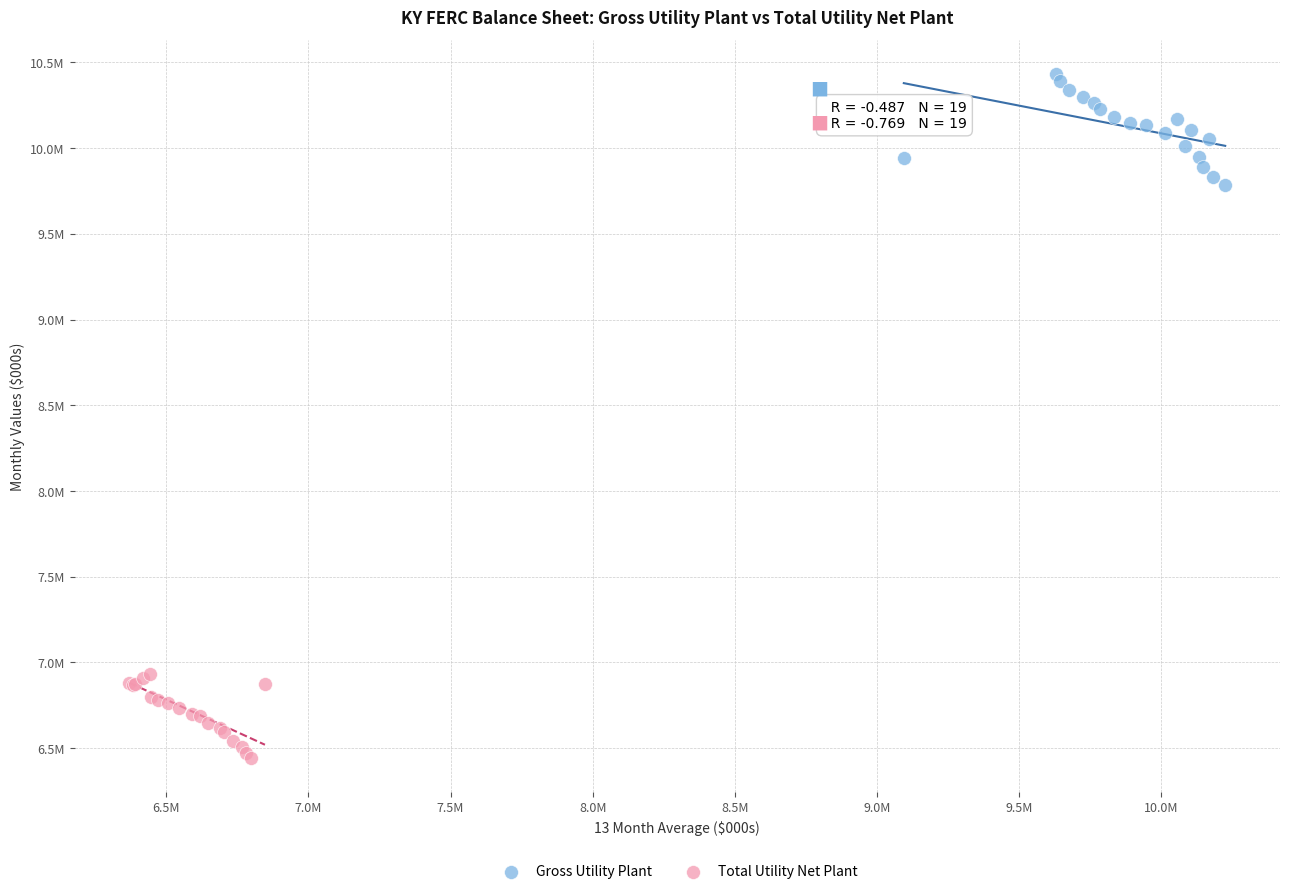

Which series has the widest spread of Y values?

Gross Utility Plant